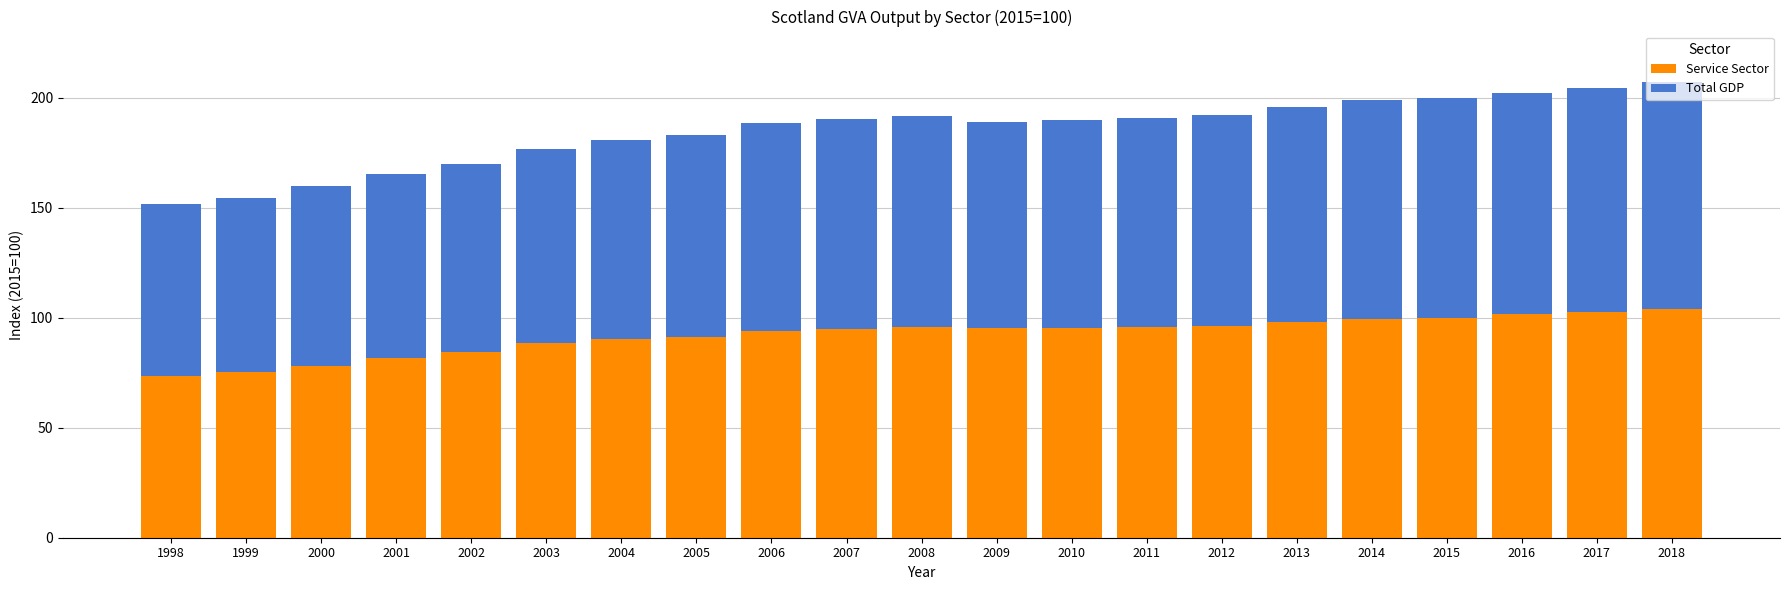

What is the sum of the Service Sector values at 2003 and 2009?

183.7